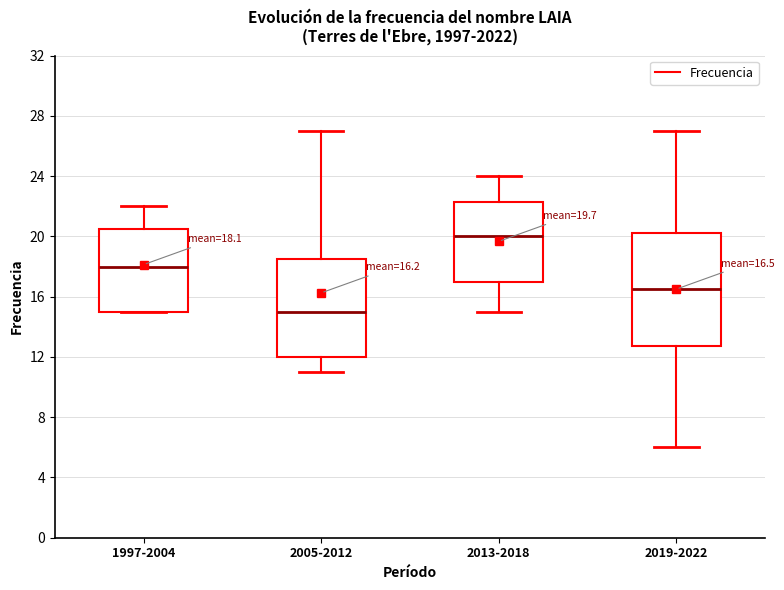

Which box's median line is the highest?

2013-2018